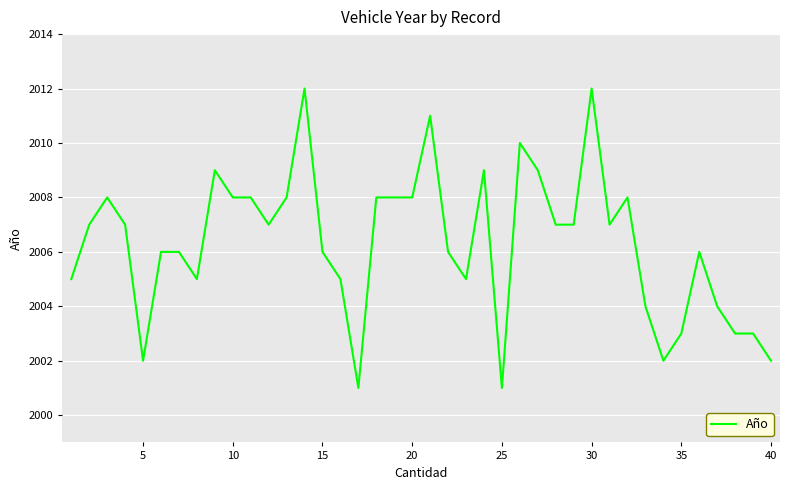

What is the difference between the maximum and minimum values?

11